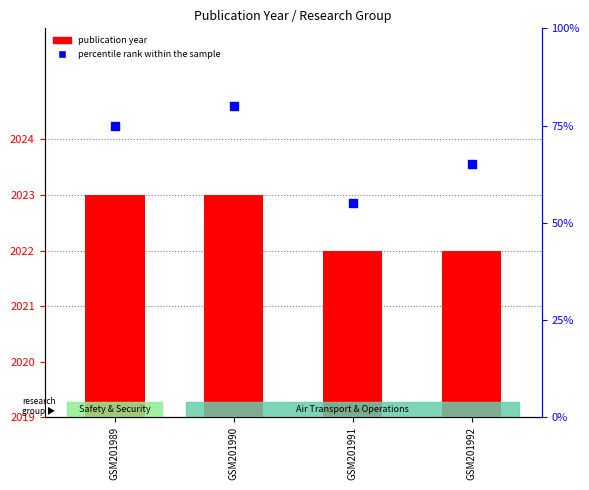

At how many categories does at least one series exceed 5?

4